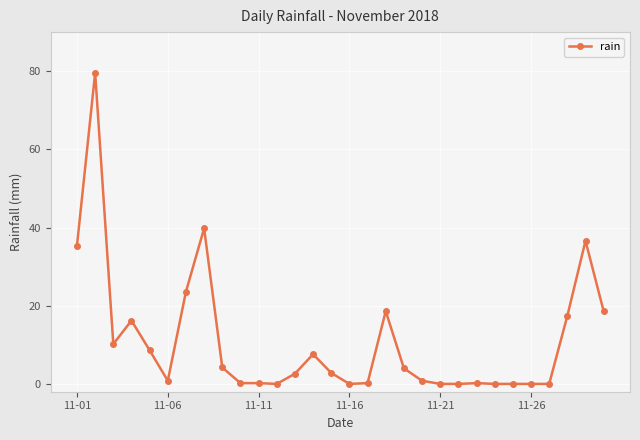

What is the value of the 2nd point from the left?

79.6